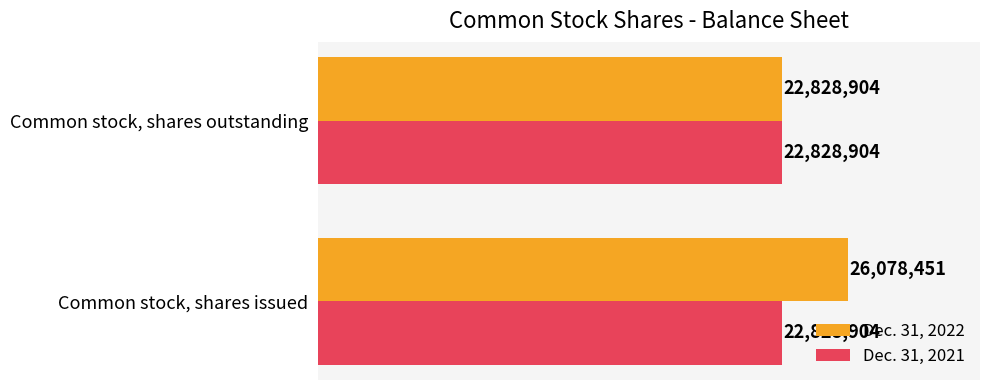

What are all the series names shown in the legend?

Dec. 31, 2022, Dec. 31, 2021